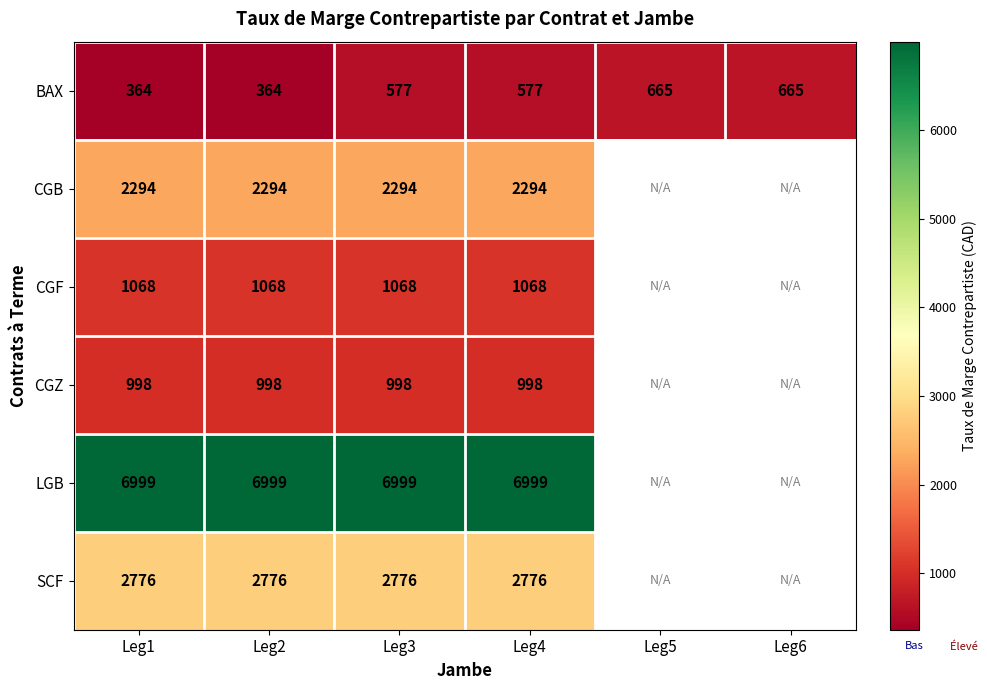

Is it true that SCF equals 3653.2 at Leg3?

False